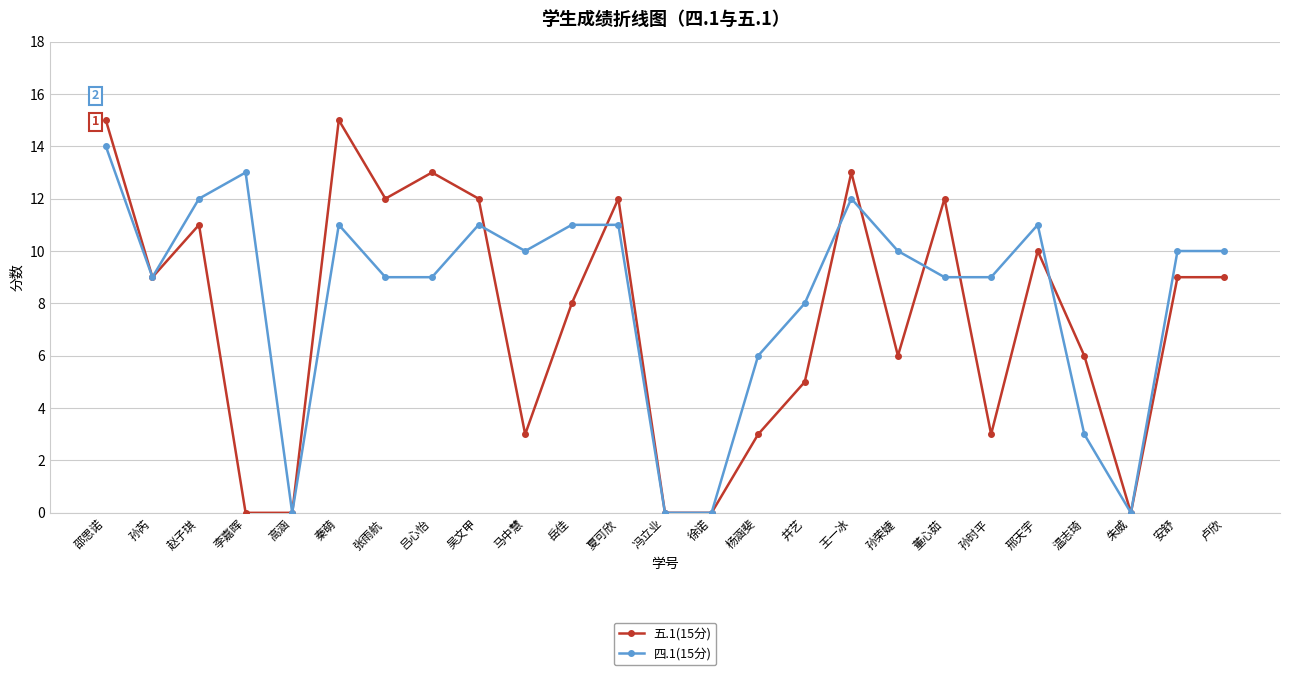

True or false: 四.1(15分) has a value of 8 at 井艺.

True